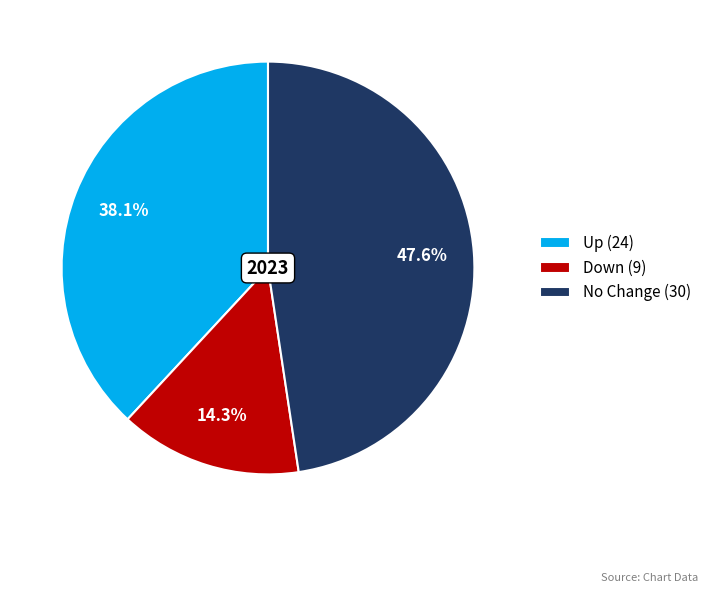

Approximately how many times larger is the value at Down (9) compared to Up (24)?

0.4